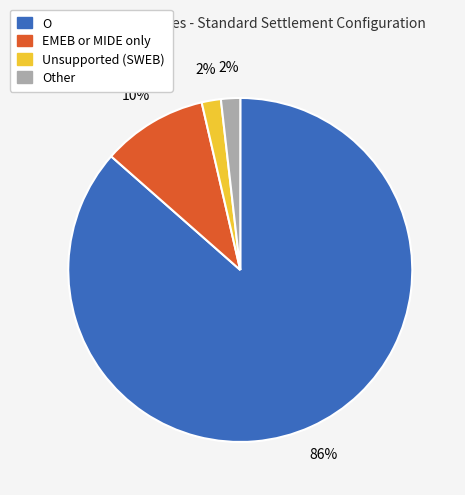

Is there any slice that represents more than half of the pie?

Yes